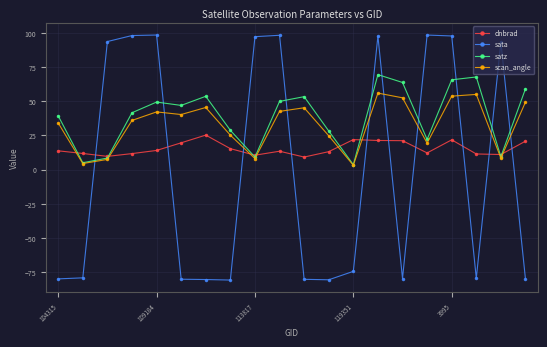

How many lines are shown in the chart?

4